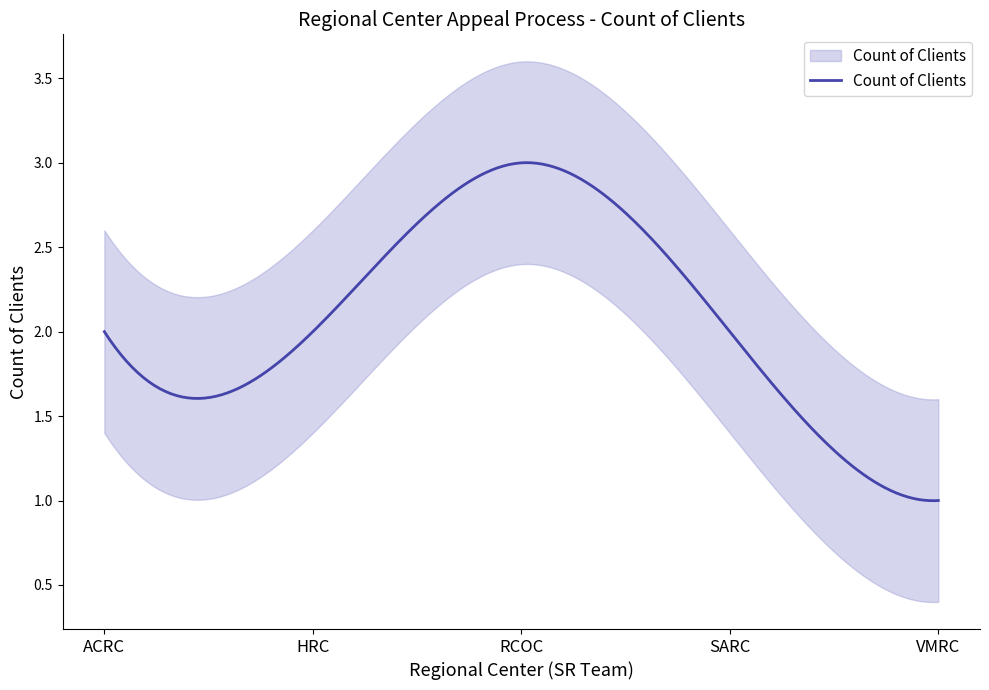

What is the approximate value at VMRC?

1